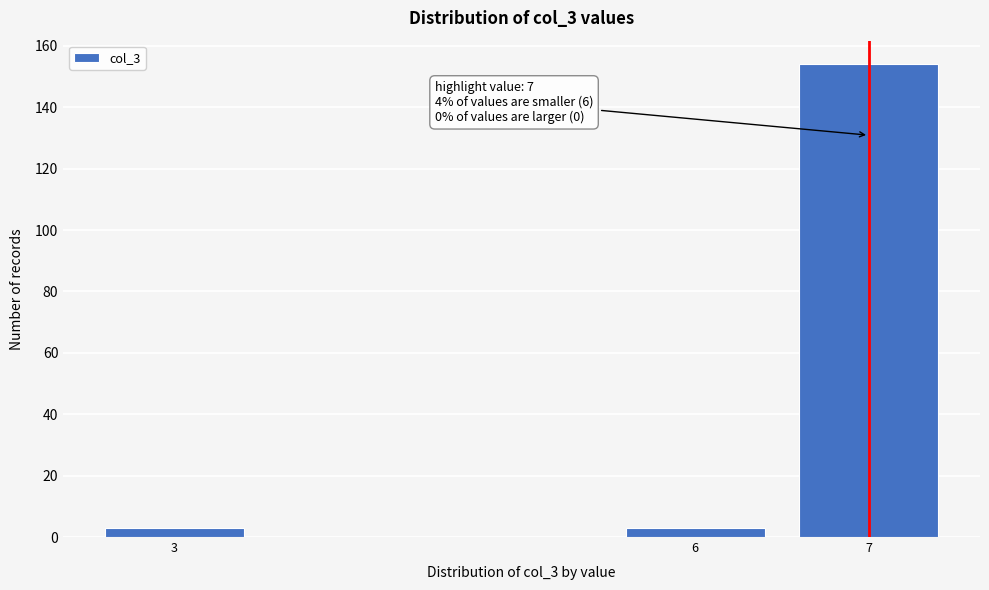

Reading right to left, transcribe all the data shown in this chart.

7=154	6=3	3=3